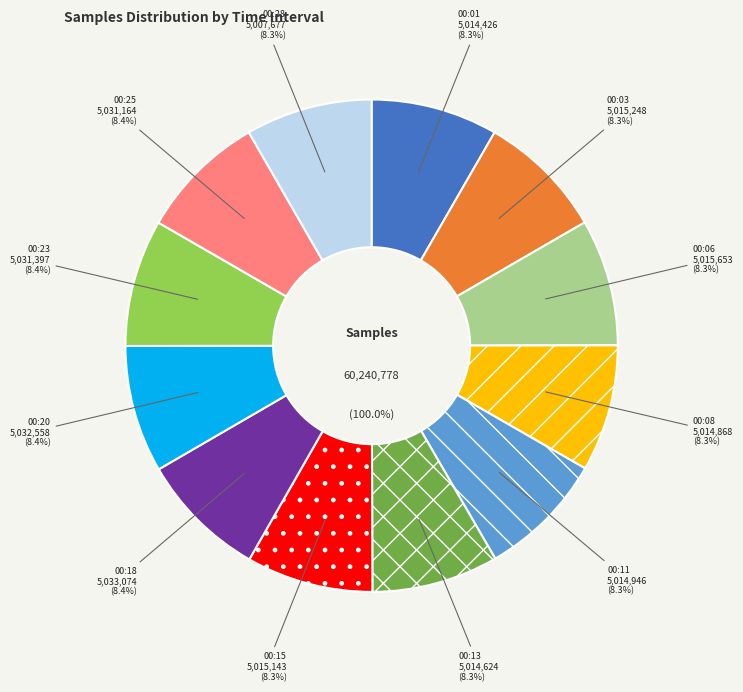

What portion of the pie excludes 00:13?

91.7%